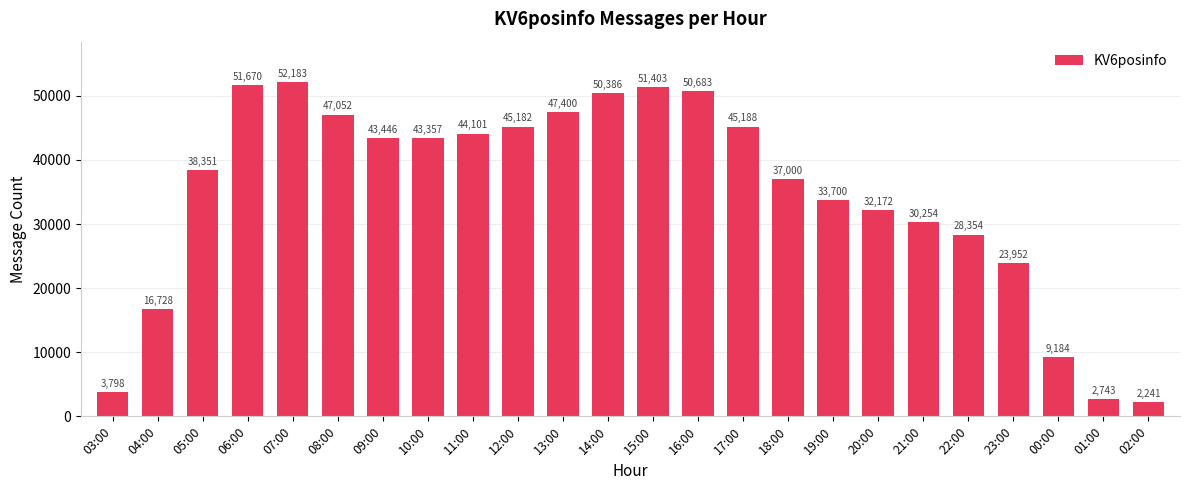

At which label is the value closest to 27212?

22:00